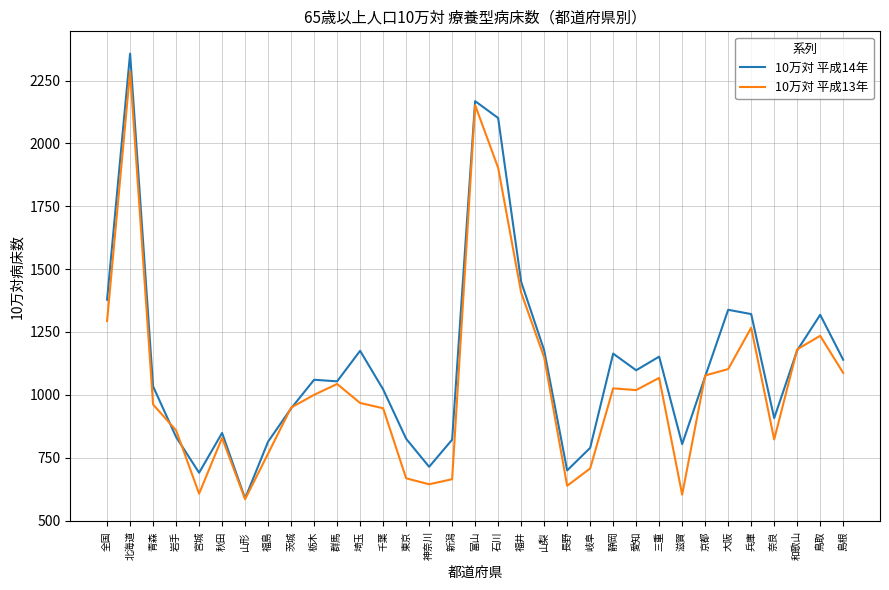

Is the value of 10万対 平成13年 at 三重 greater than the value of 10万対 平成14年 at 岩手?

Yes